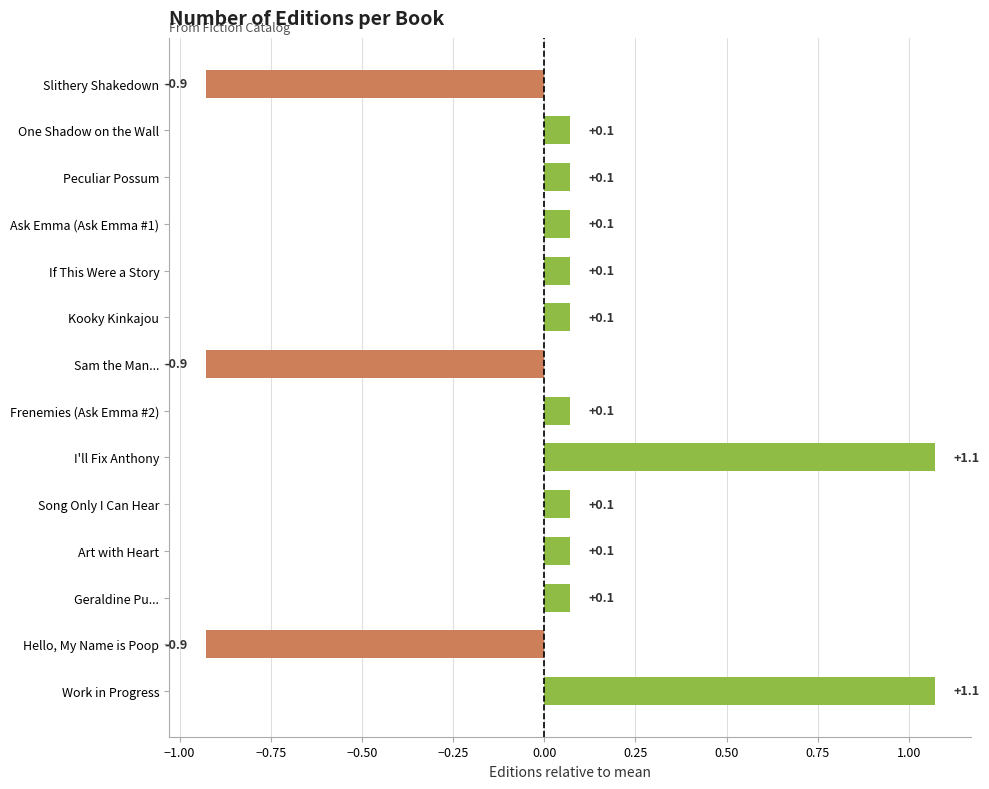

Does the chart contain stacked bars?

No